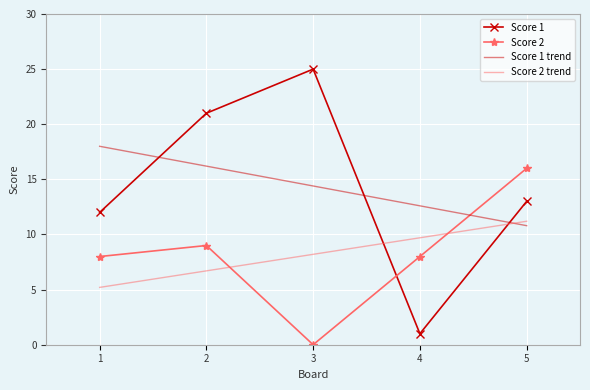

The Score 1 trend series shows 11.8 at 1. True or false?

False